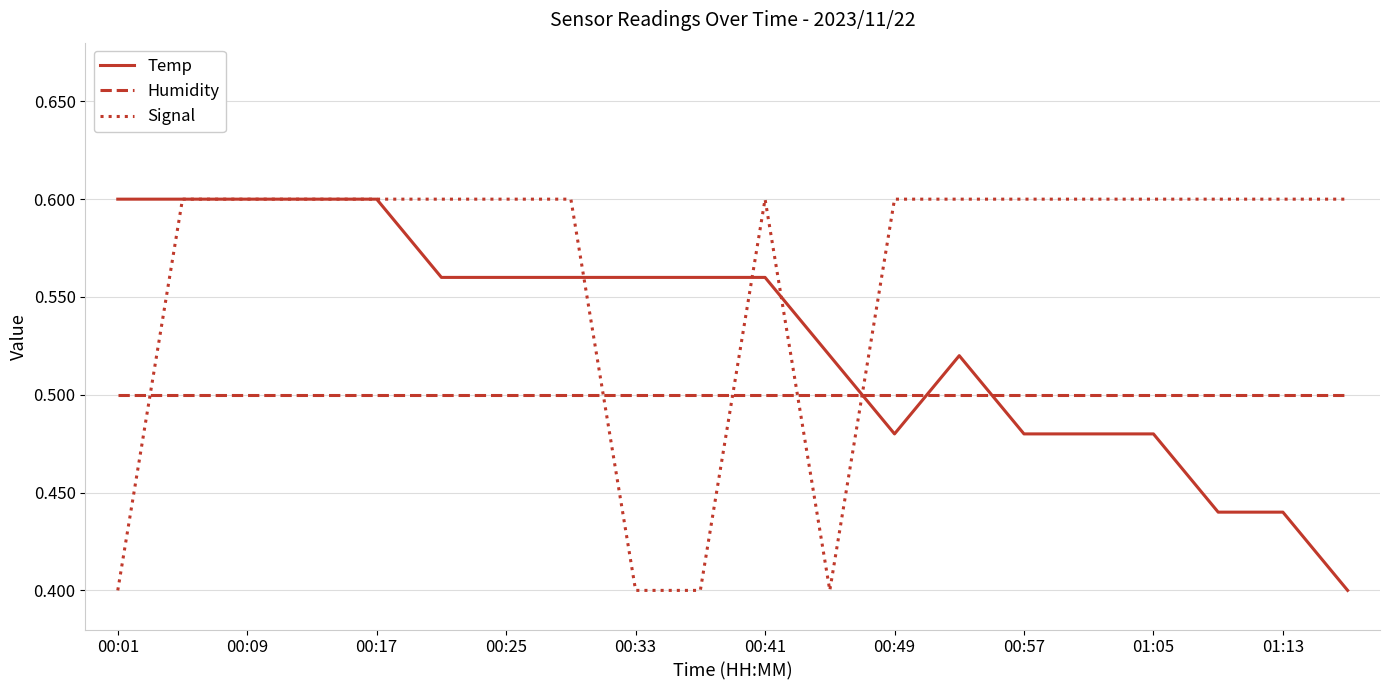

How many lines are shown in the chart?

3